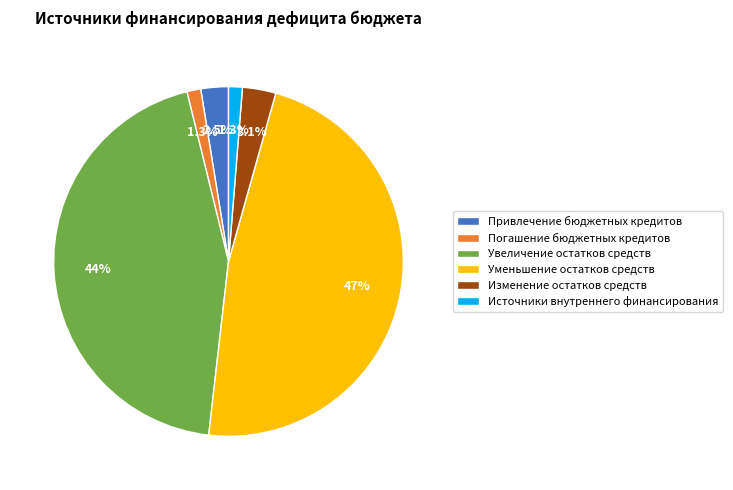

Does Уменьшение остатков средств account for over 50% of the chart?

No